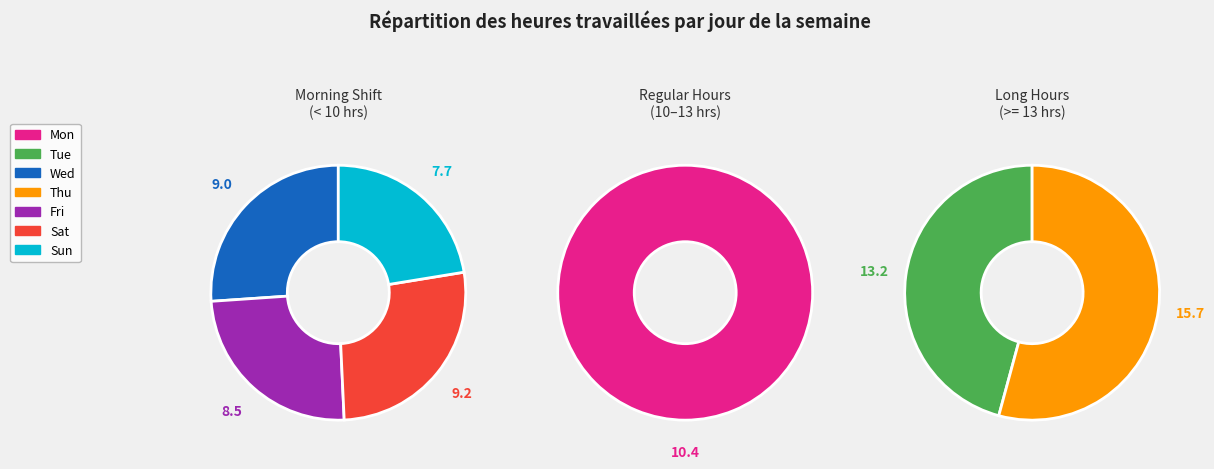

What portion of the pie excludes Thu?

78.8%